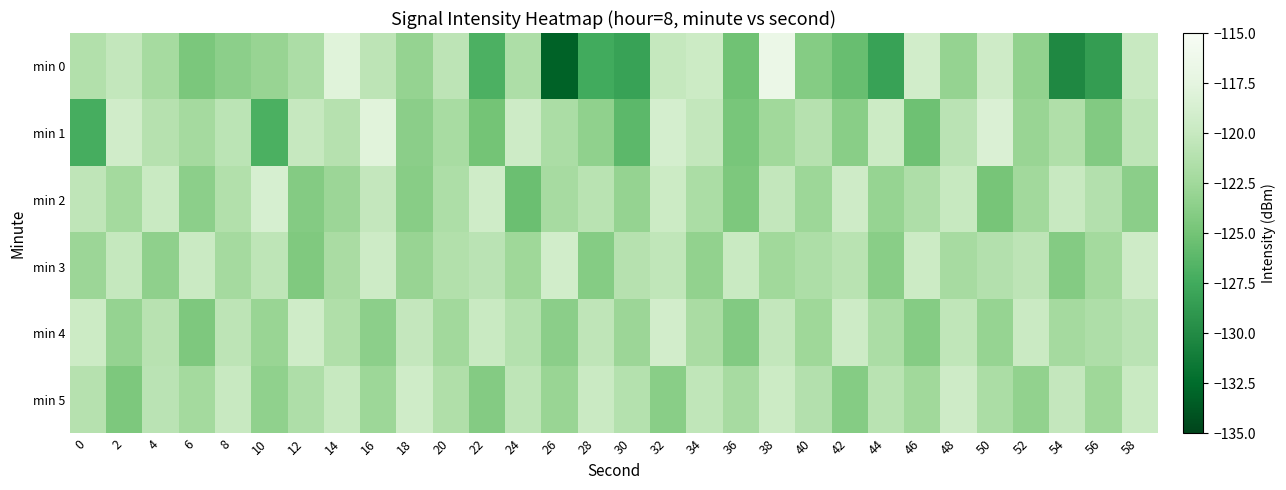

At 14, list the series in order from smallest to largest.

min 2, min 3, min 4, min 1, min 5, min 0